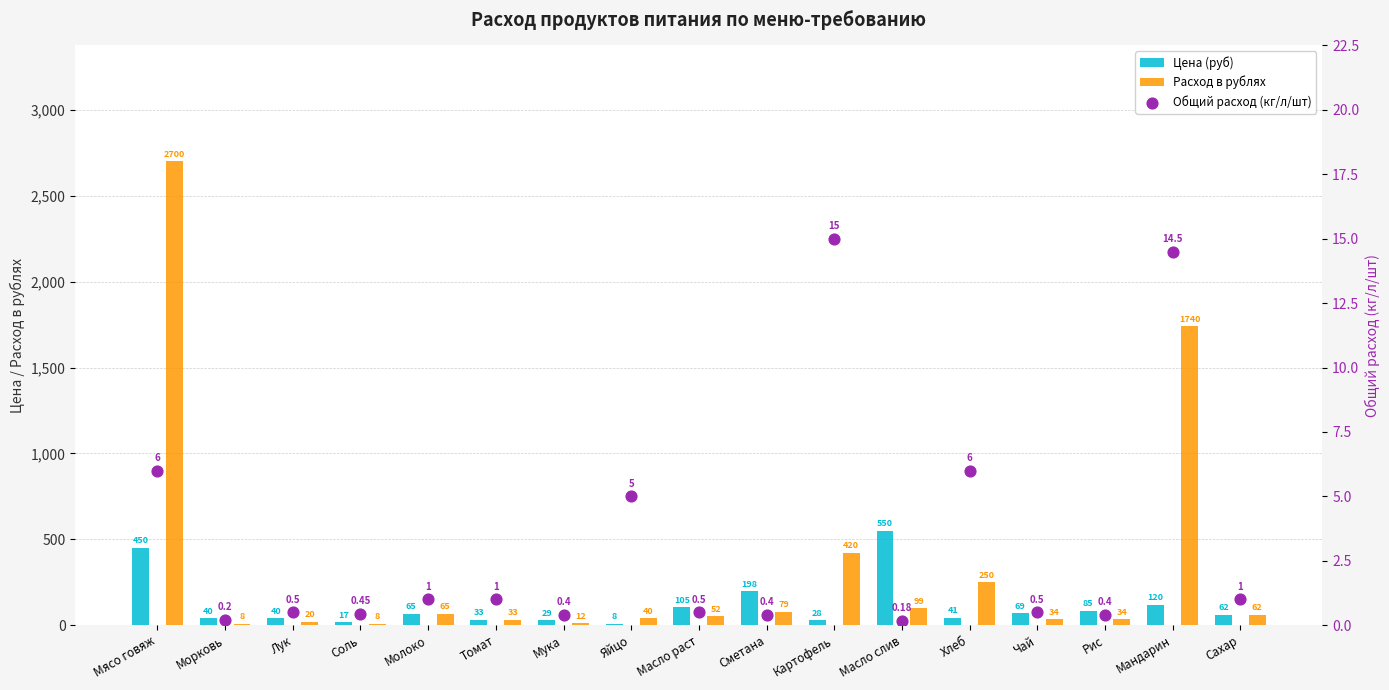

Which series contains the highest Y value?

Расход в рублях